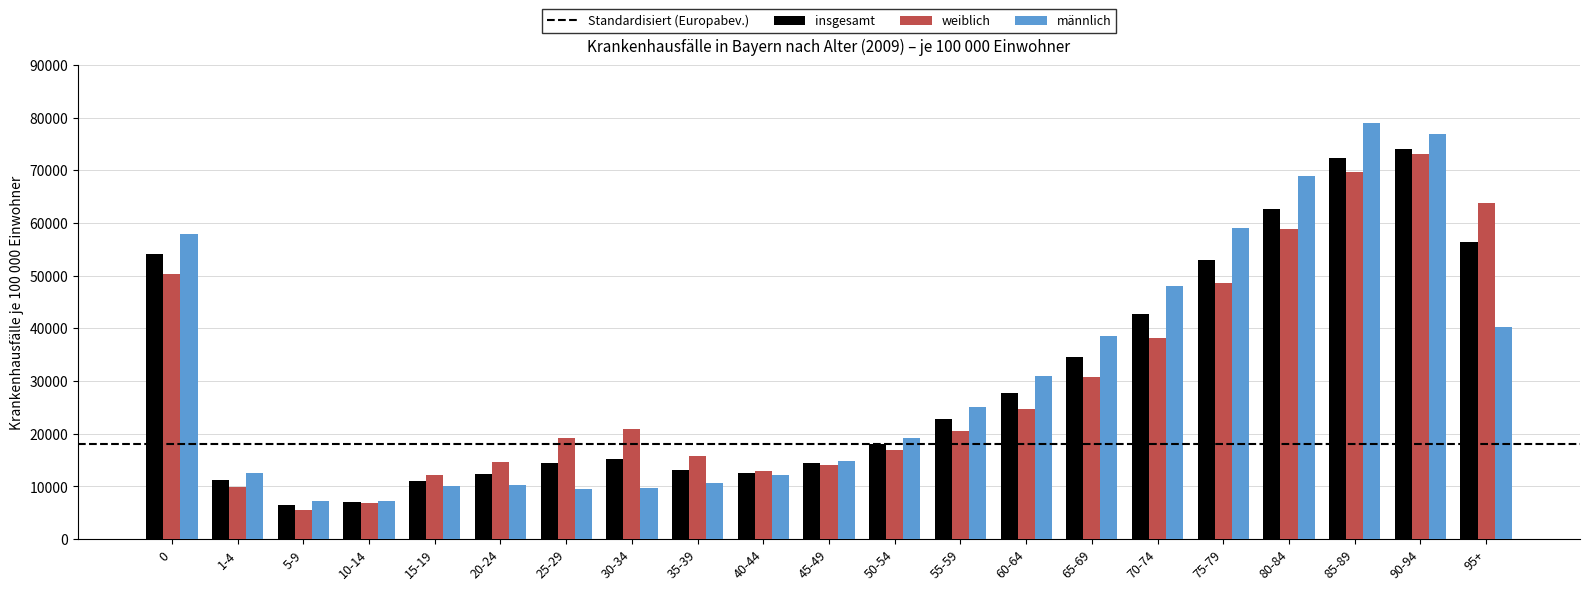

At which category is the sum across all series the highest?

90-94